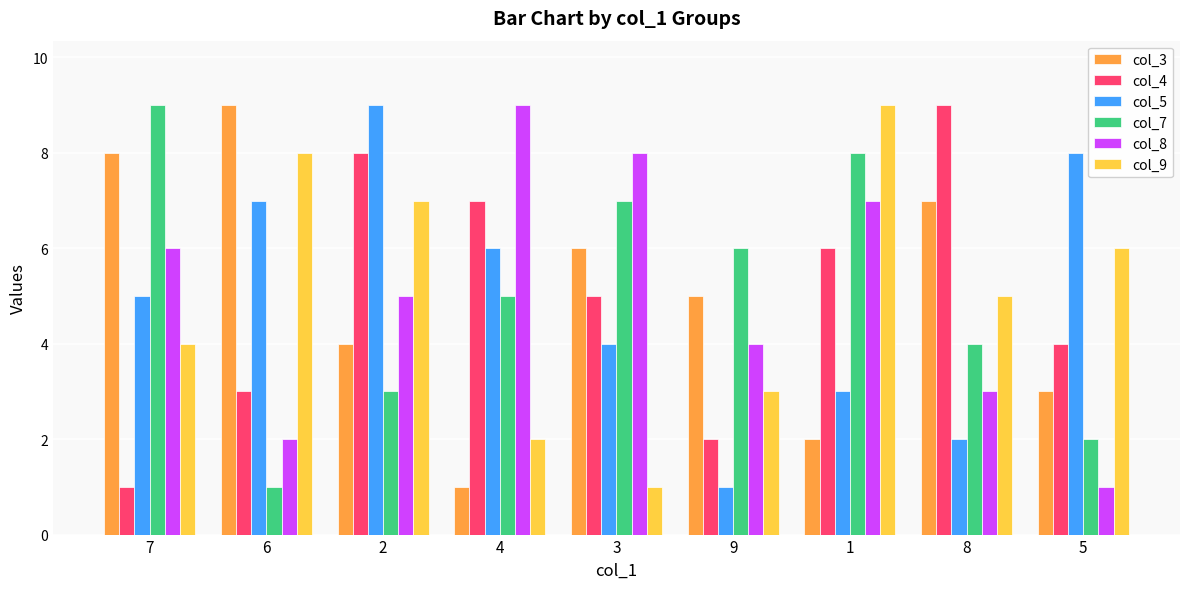

What is the greatest value displayed?

9